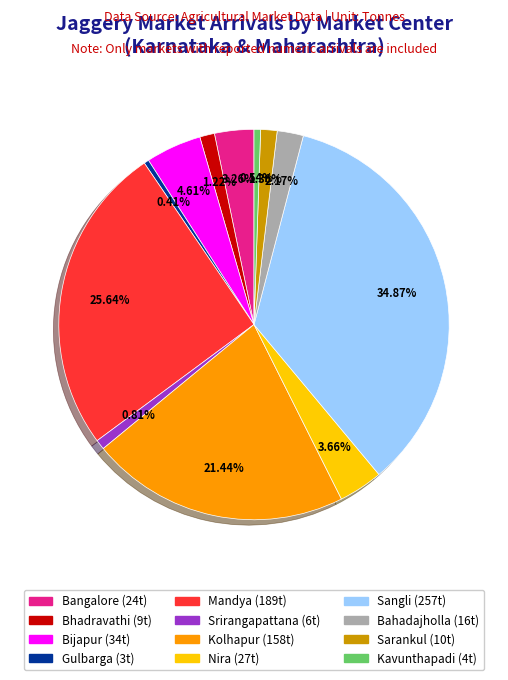

Do Bijapur and Bahadajholla together represent more than half of the pie?

No